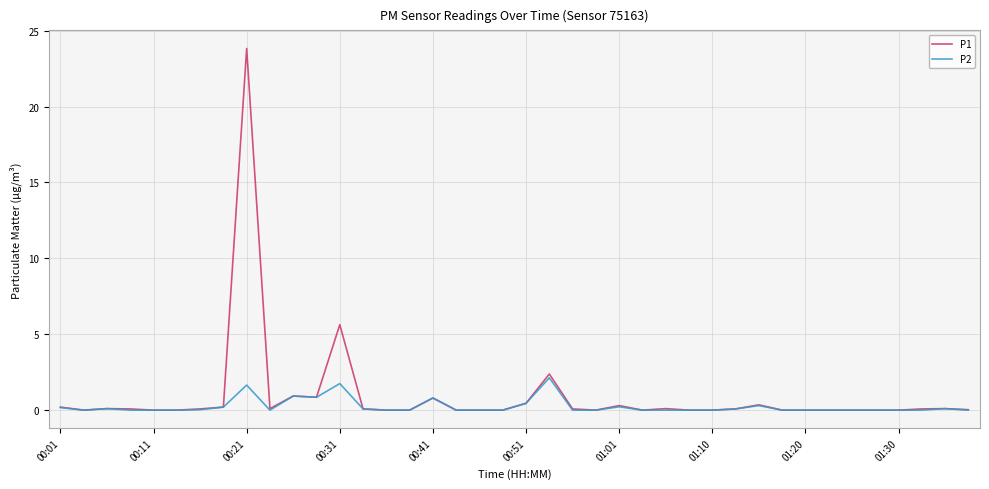

List the series in order of their peak value, highest first.

P1, P2